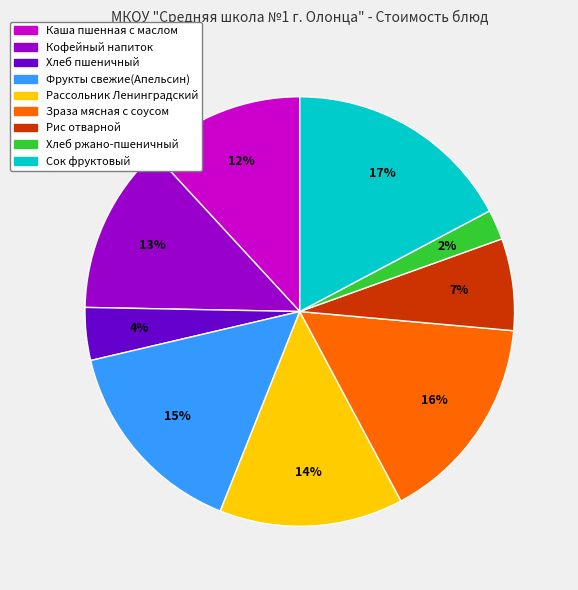

What is the ratio of the value at Кофейный напиток to the value at Хлеб пшеничный?

3.2